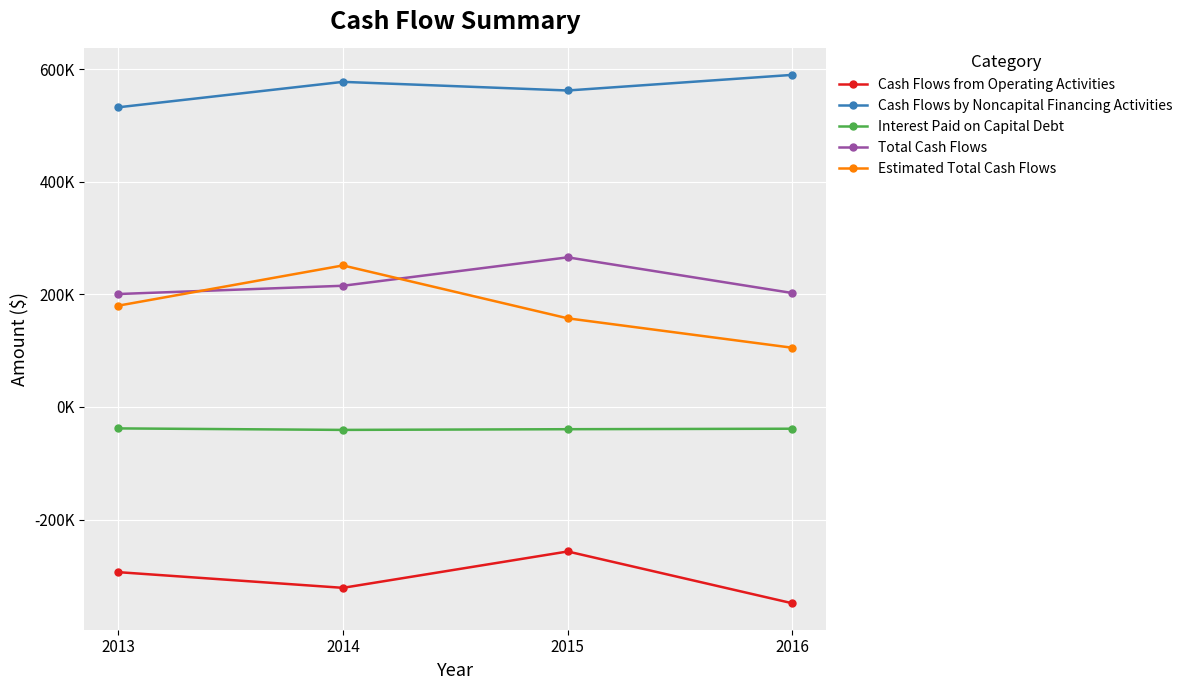

Reading left to right, extract all data points from this chart.

Cash Flows from Operating Activities: -293488	-321369	-256769	-348832
Cash Flows by Noncapital Financing Activities: 532179	577382	562058	589807
Interest Paid on Capital Debt: -38164	-40821	-39599	-38723
Total Cash Flows: 200527	215192	265690	202252
Estimated Total Cash Flows: 179801	251309	157372	105059